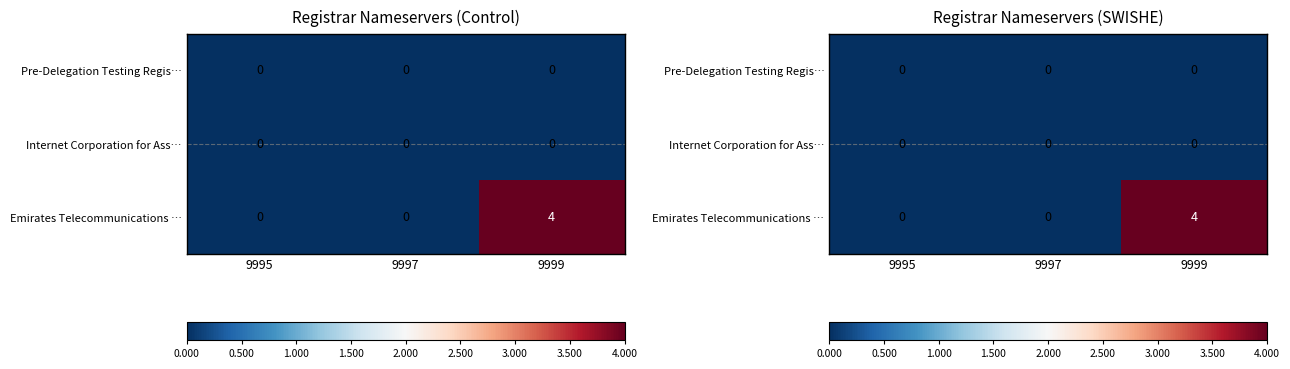

True or false: Emirates Telecommunications … has a value of 1 at 9997.

False